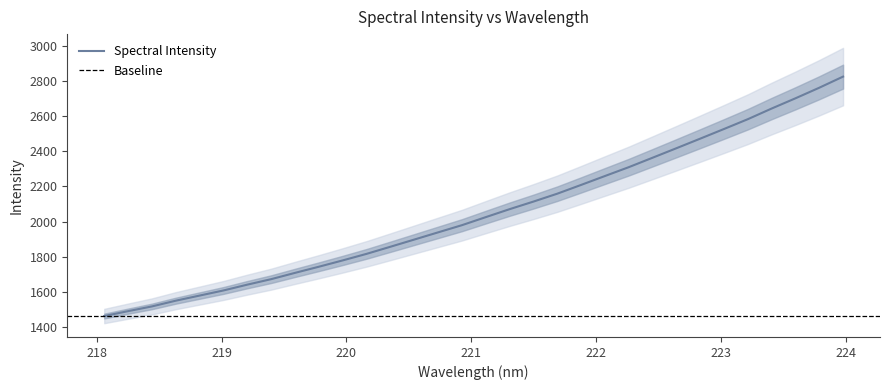

What is the sum of all values?

65683.3